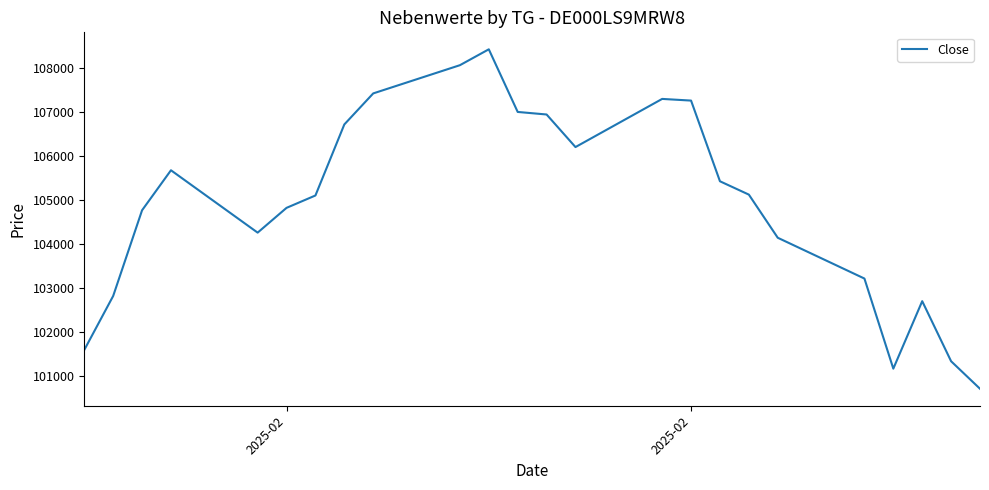

What is the maximum value shown in the chart?

108430